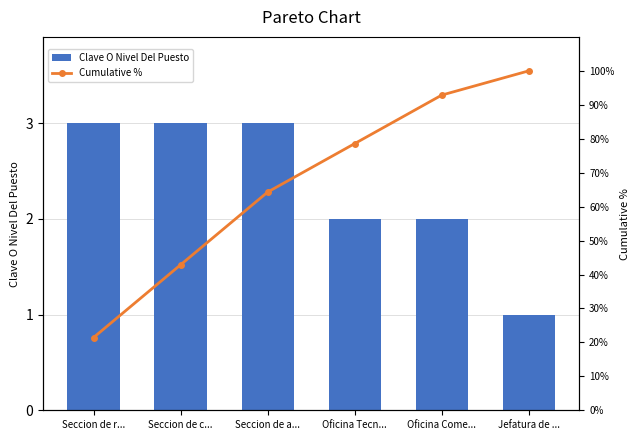

List the labels in order of Cumulative % value, smallest first.

Seccion de r..., Seccion de c..., Seccion de a..., Oficina Tecn..., Oficina Come..., Jefatura de ...